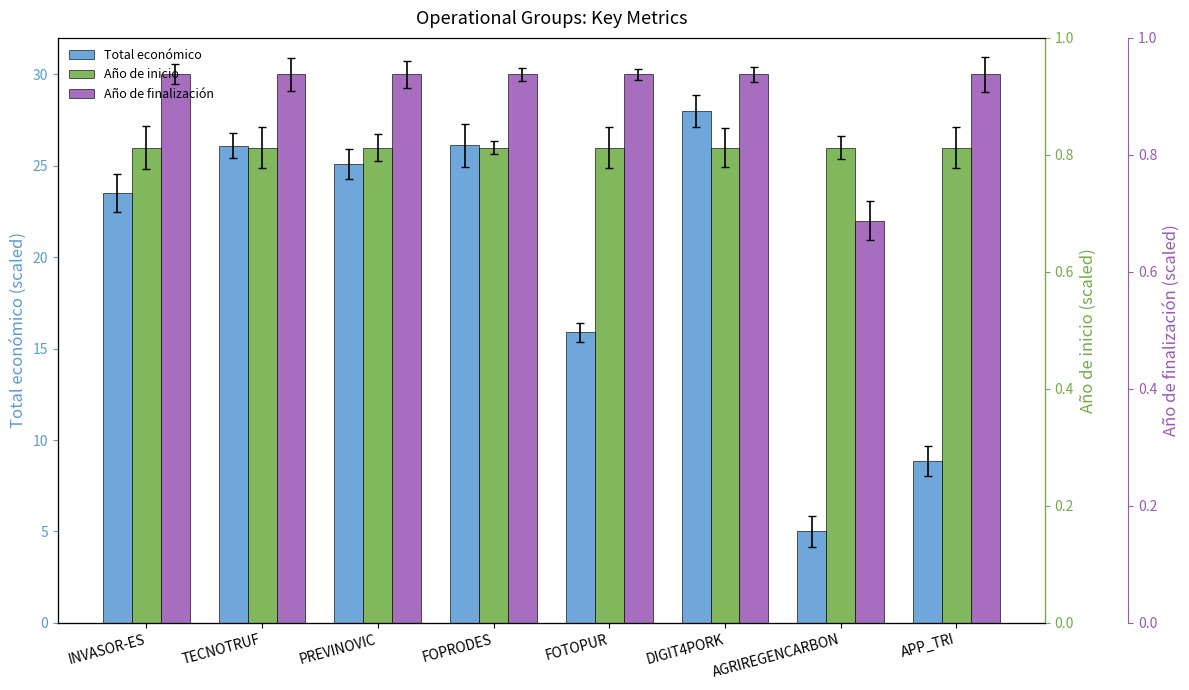

What is the average value of the Año de inicio series?

26.0